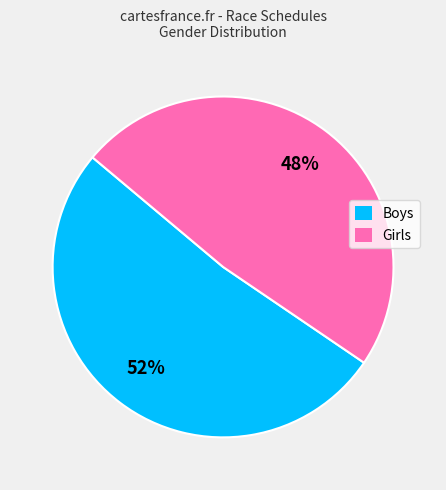

Combined, do Boys and Girls account for over 50%?

Yes